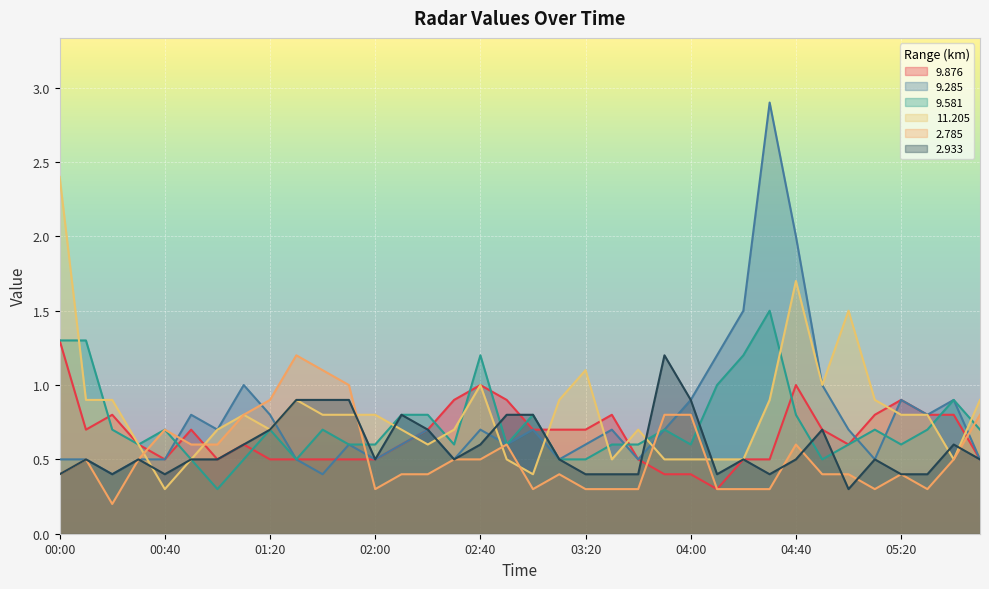

Between 00:10 and 01:30, which series saw the biggest shift?

9.581